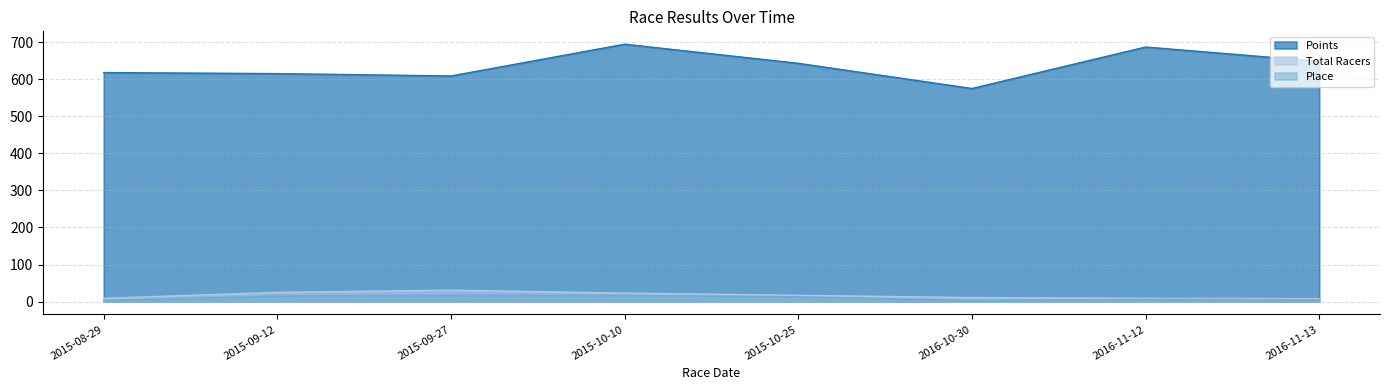

Rank the series at 2015-09-12 from lowest to highest value.

Place, Total Racers, Points